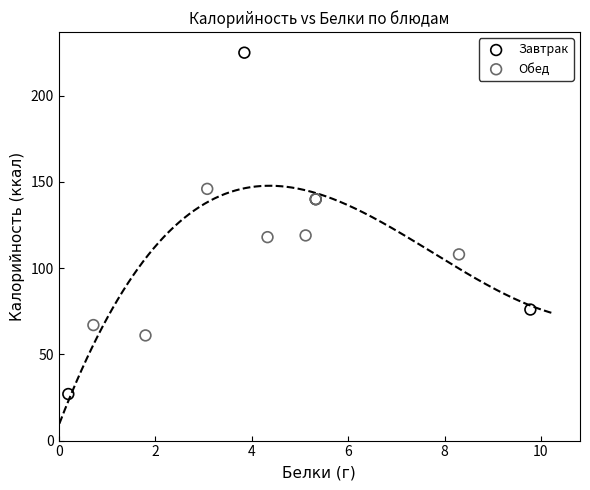

Which series has the widest spread of Y values?

Завтрак